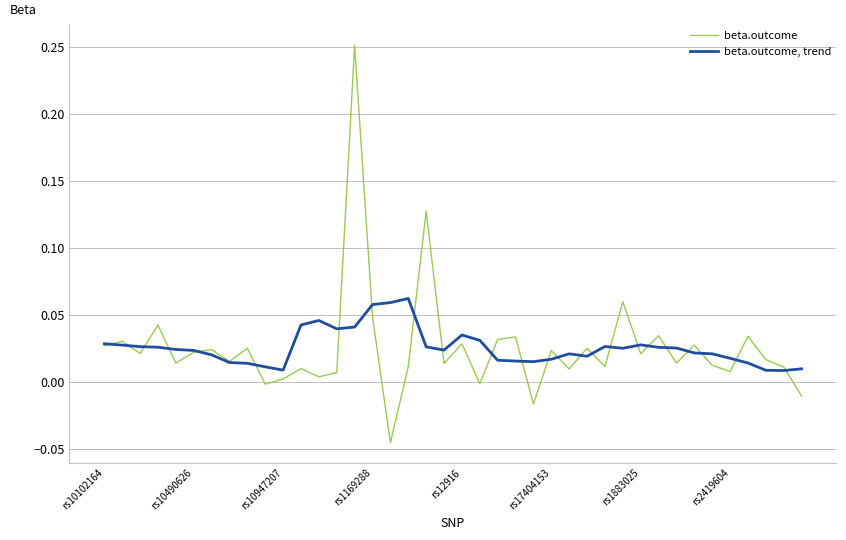

Rank the series by their maximum value, from highest to lowest.

beta.outcome, beta.outcome, trend